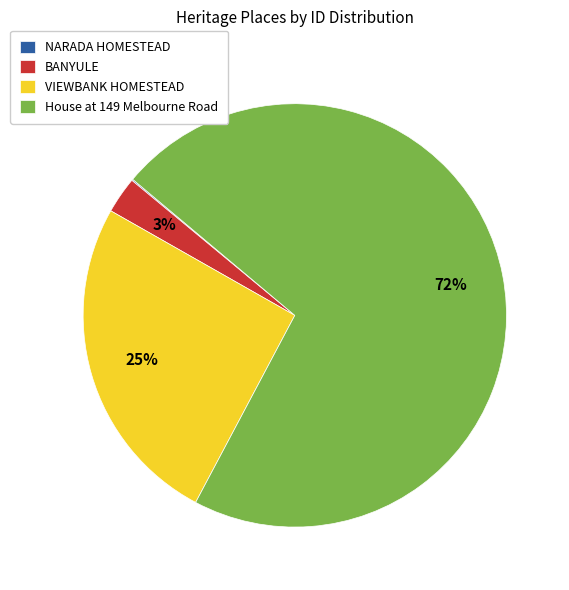

Between BANYULE and House at 149 Melbourne Road, which is larger?

House at 149 Melbourne Road